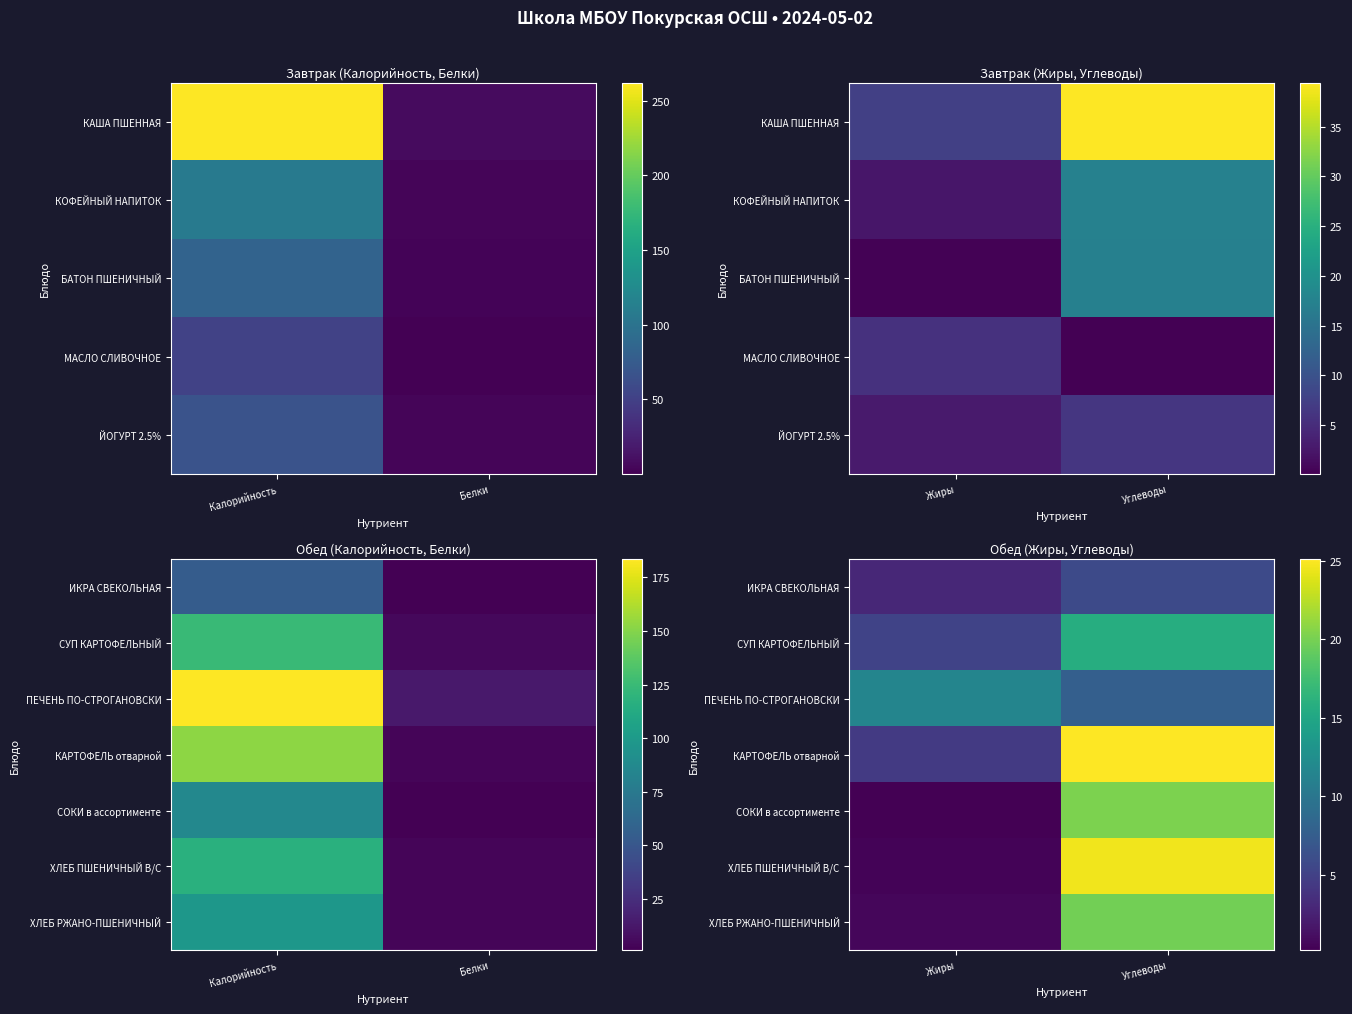

What is the spread (max minus min) of values at Углеводы?

19.3